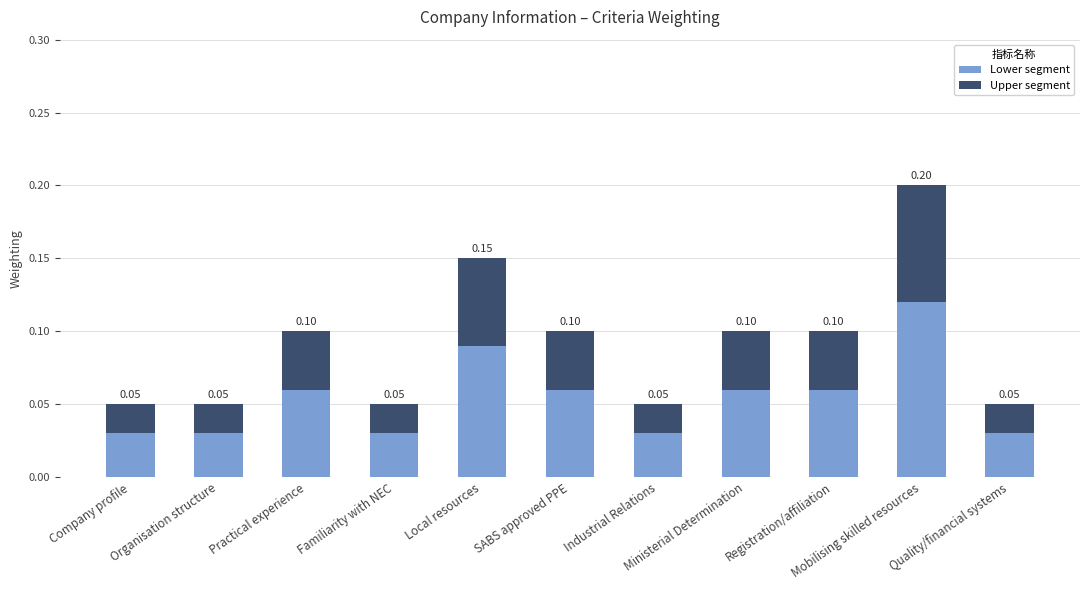

Are the bars horizontal?

No